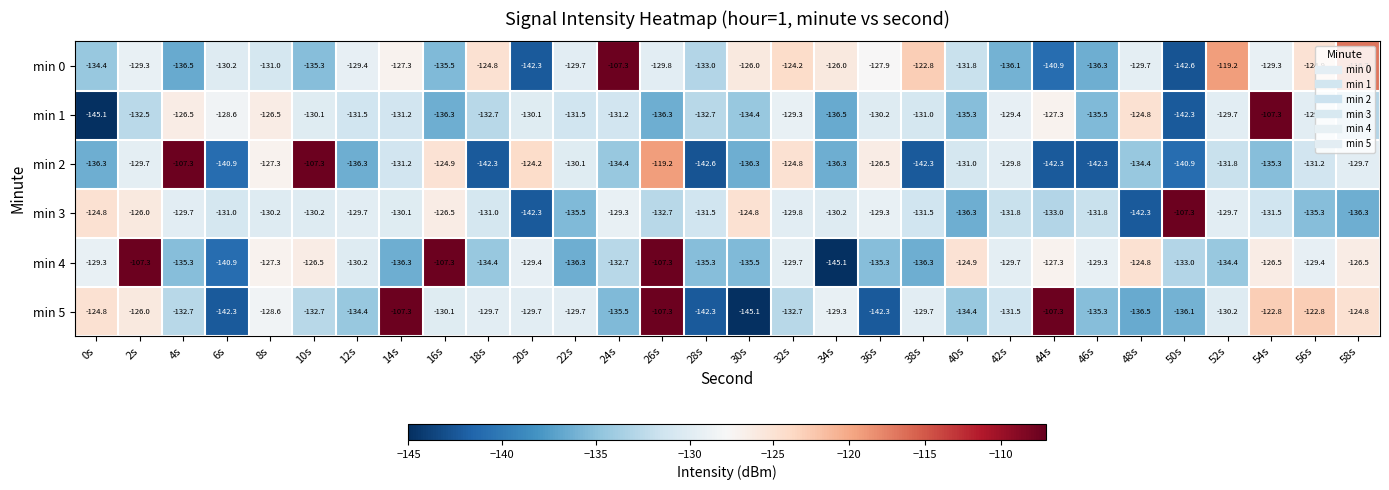

What is the difference between the highest and lowest values at 40s?

11.3